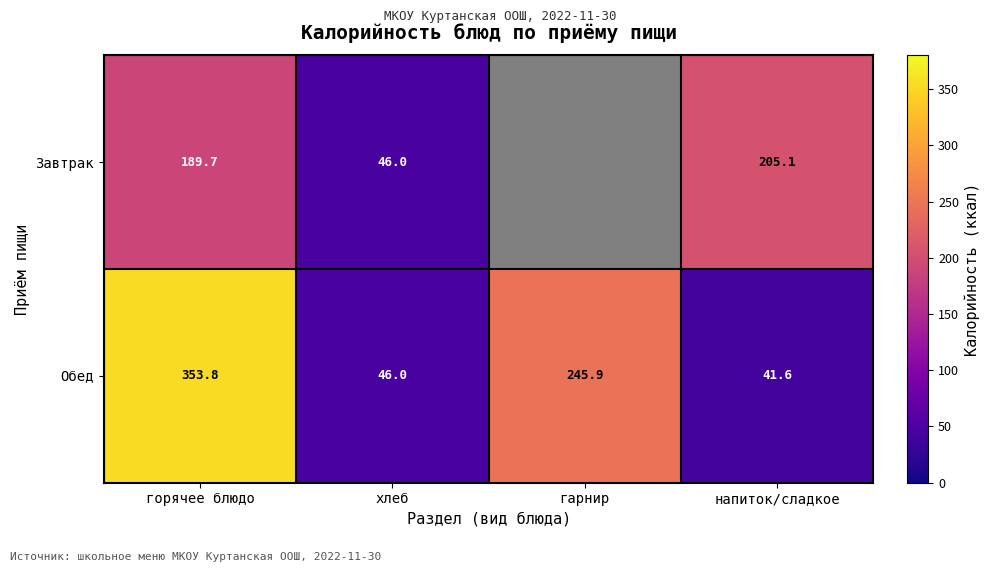

Rank the series at напиток/сладкое from lowest to highest value.

Обед, Завтрак